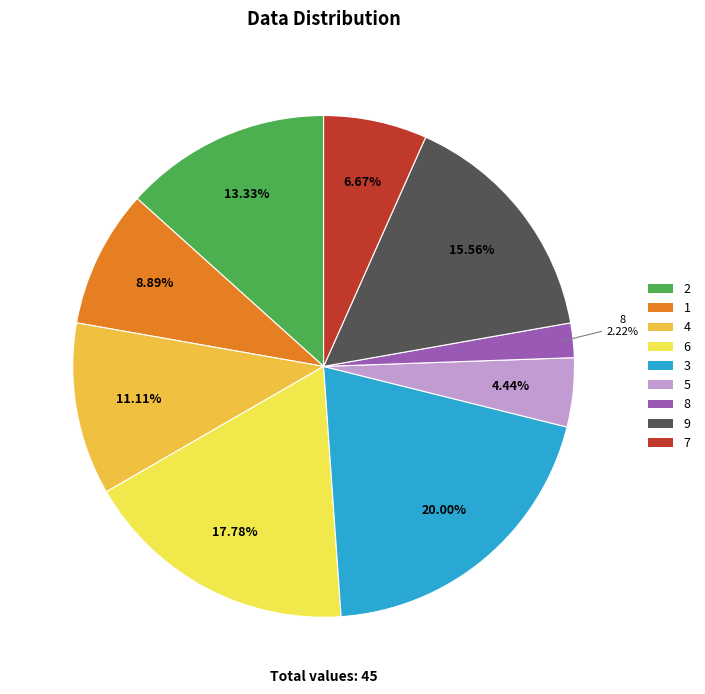

Count the number of slices in the pie.

9